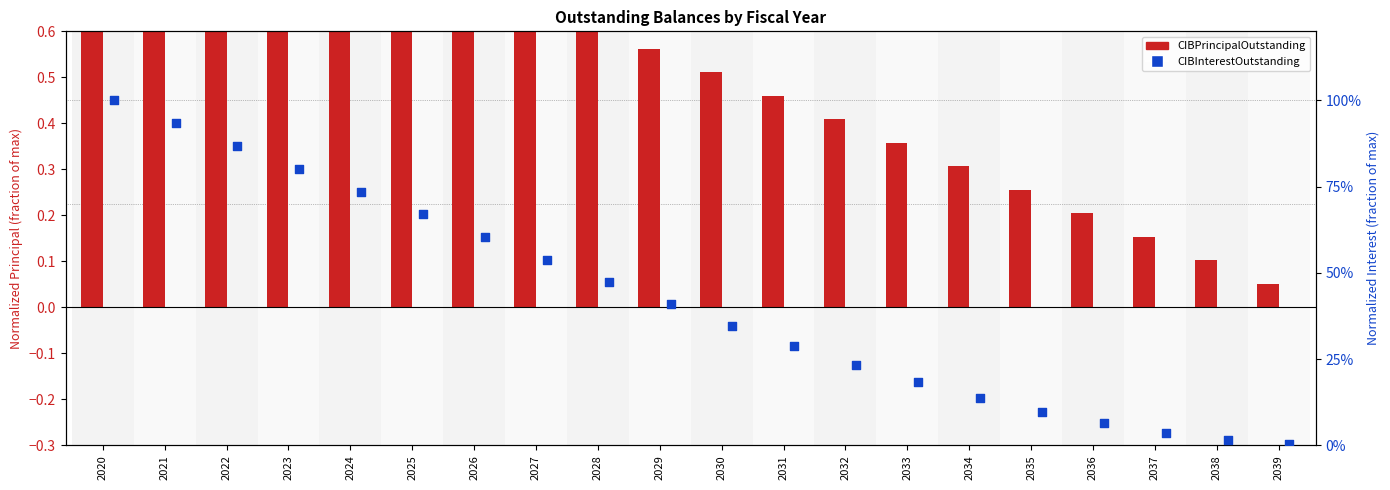

Which series reaches the minimum Y coordinate?

CIBInterestOutstanding